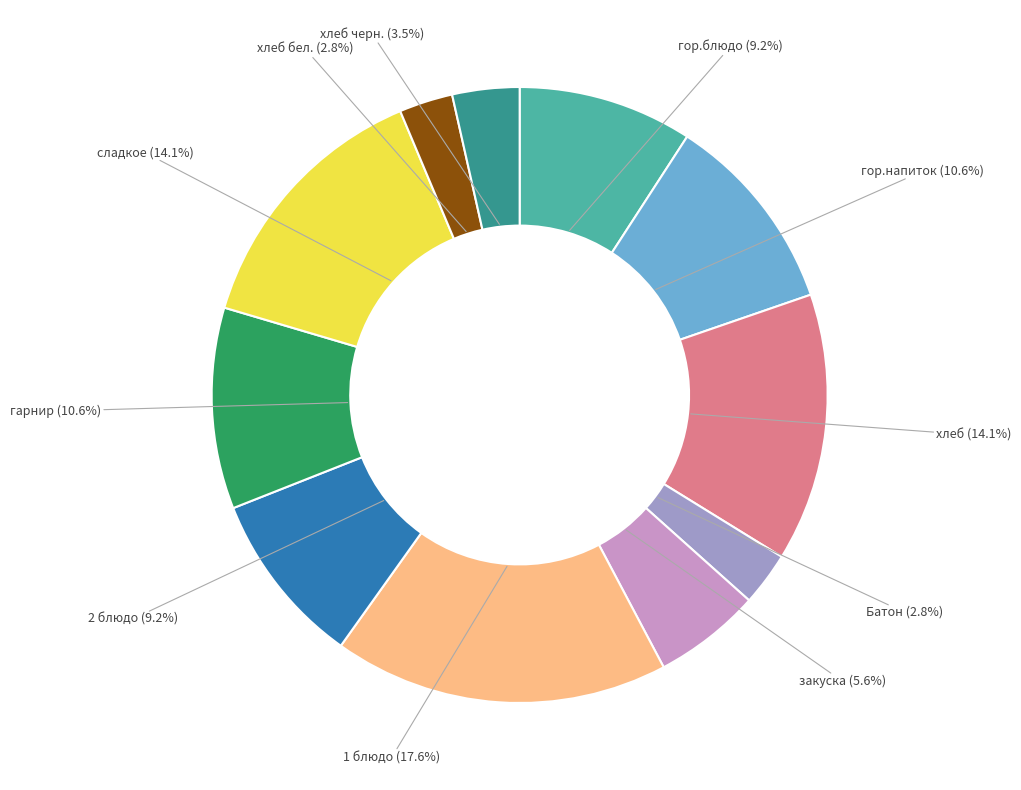

Is there a majority slice in this chart?

No